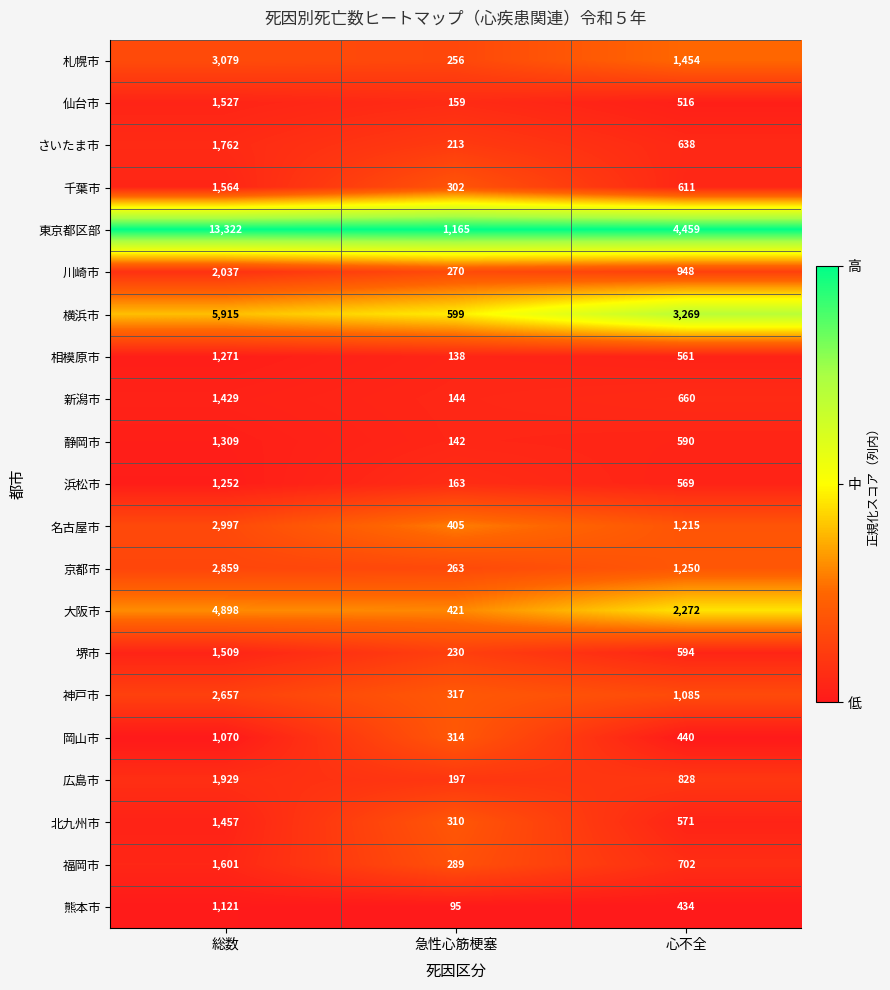

Between 総数 and 急性心筋梗塞, which series saw the biggest shift?

東京都区部